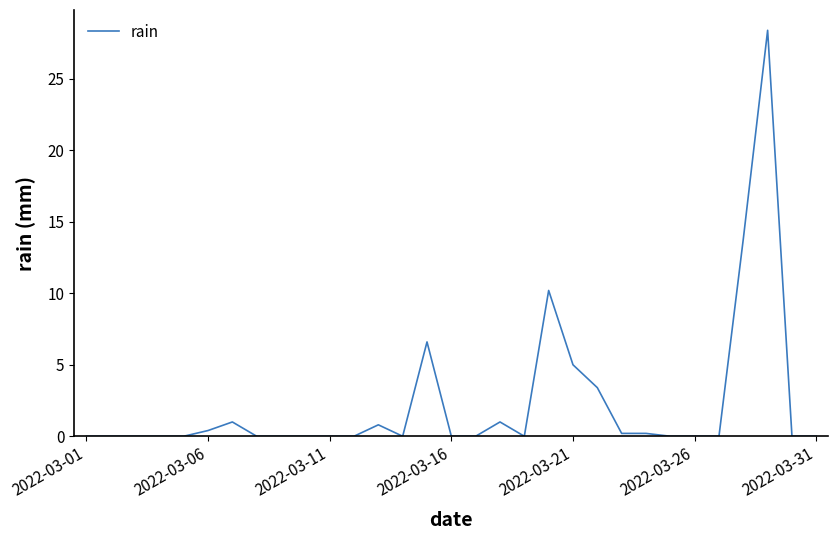

What is the difference between the maximum and minimum values?

28.4